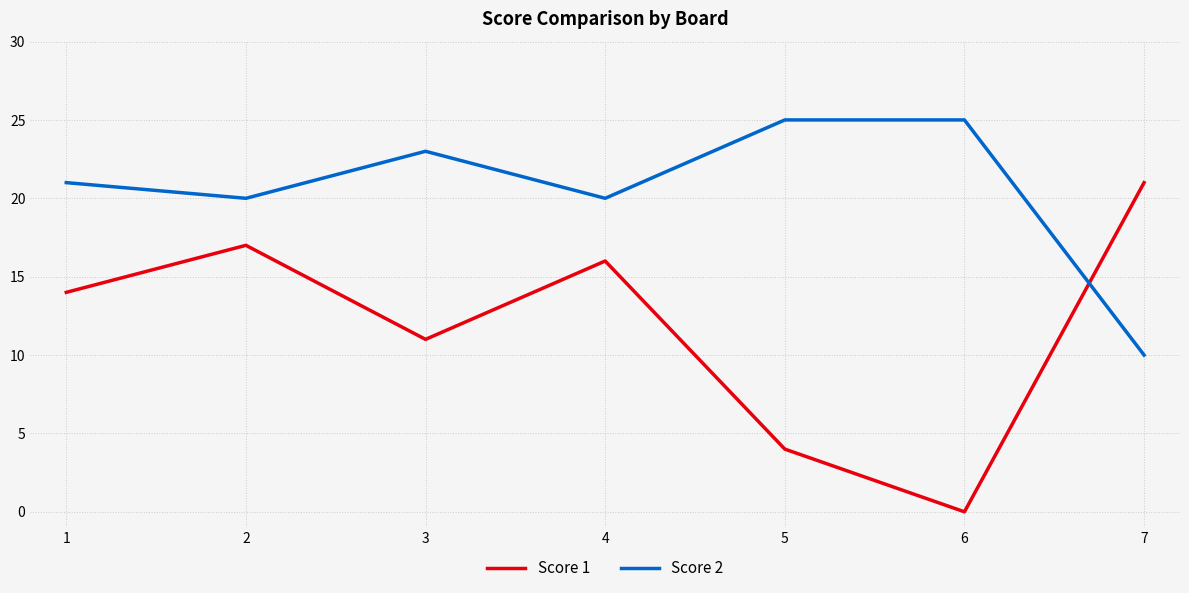

What is the maximum value for Score 1?

21